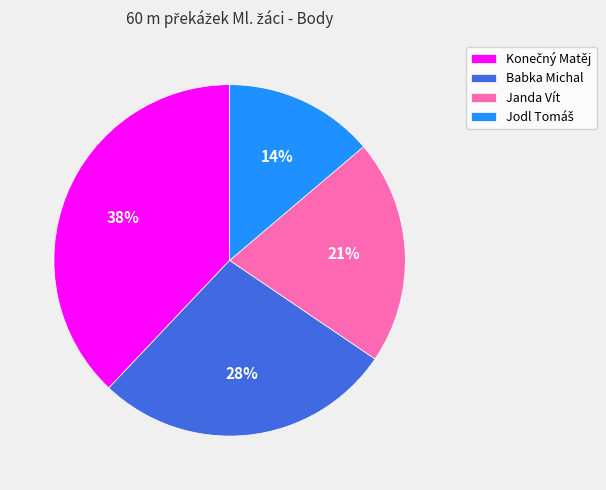

True or false: Babka Michal accounts for 37% of the total.

False